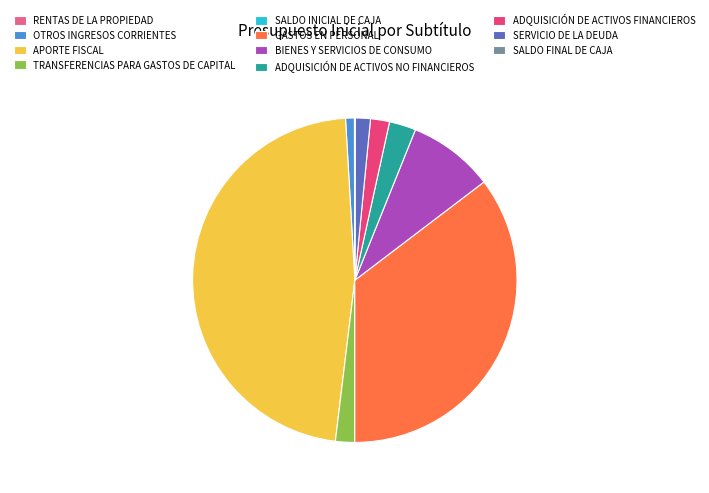

Does any single category account for the majority?

No